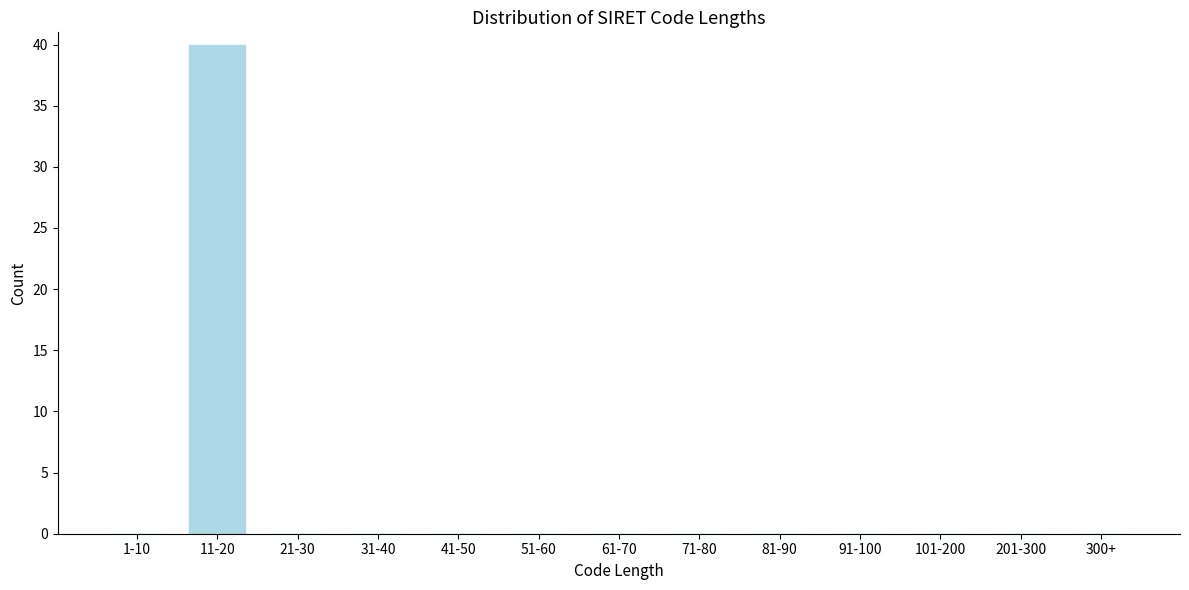

Reading left to right, extract all data points from this chart.

1-10=0	11-20=40	21-30=0	31-40=0	41-50=0	51-60=0	61-70=0	71-80=0	81-90=0	91-100=0	101-200=0	201-300=0	300+=0